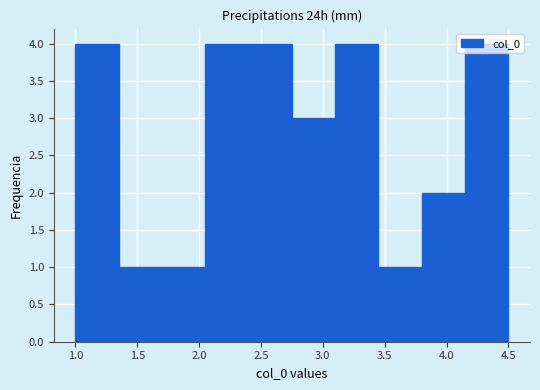

Reading left to right, list every bar in this chart as the range it spans on the x-axis followed by its height. The values are not printed on the chart, so give them approximately, as read against the axis.

1.00 to 1.35: 4
1.35 to 1.70: 1
1.70 to 2.05: 1
2.05 to 2.40: 4
2.40 to 2.75: 4
2.75 to 3.10: 3
3.10 to 3.45: 4
3.45 to 3.80: 1
3.80 to 4.15: 2
4.15 to 4.50: 4